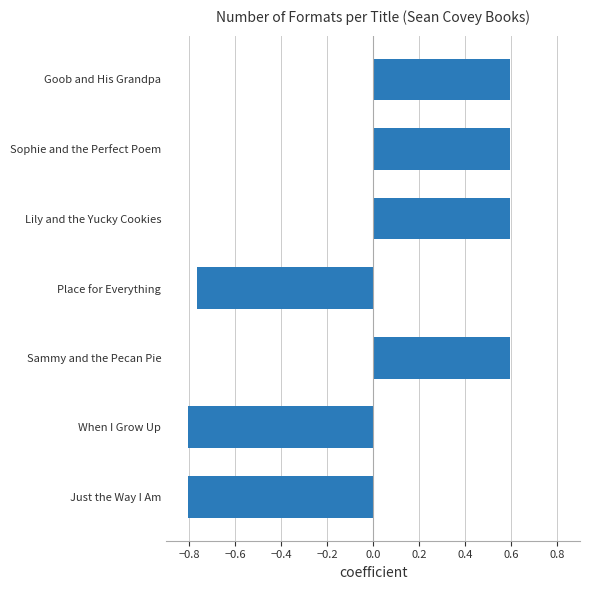

True or false: the data shows 0.6 at Goob and His Grandpa.

True